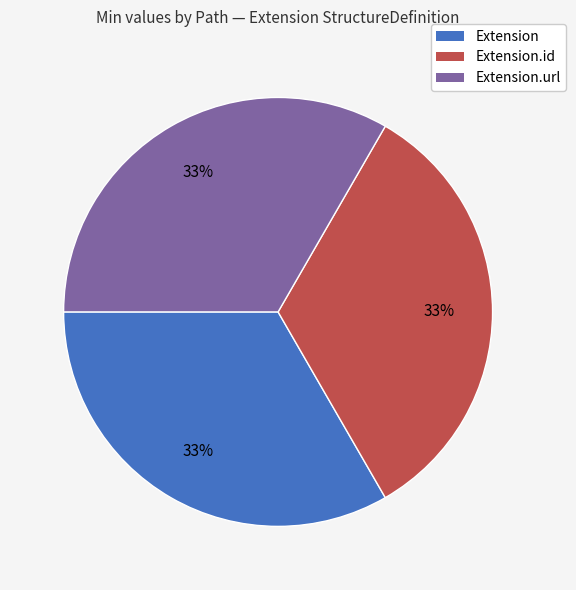

Is there any slice that represents more than half of the pie?

No